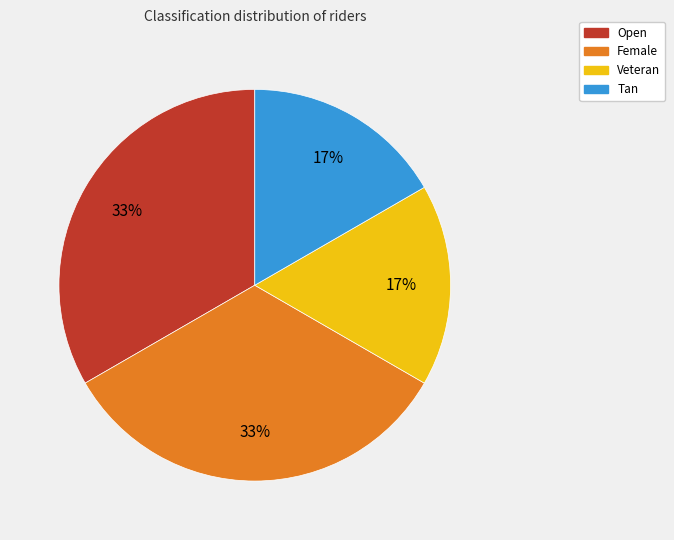

To the nearest percent, what is the average slice percentage?

25%